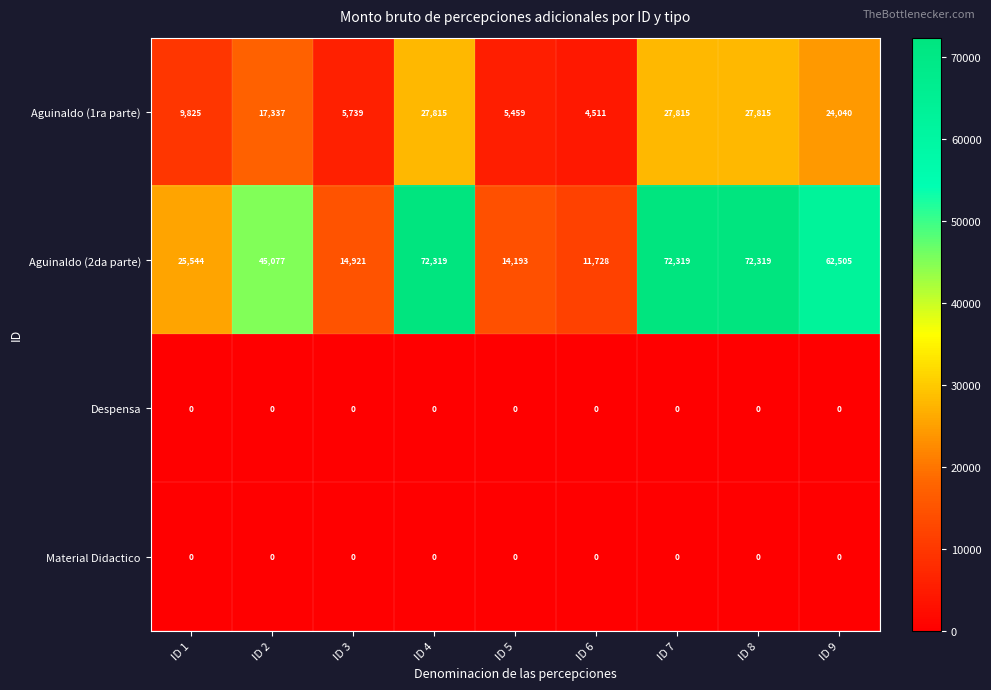

What is the difference between the highest and lowest values at ID 8?

72319